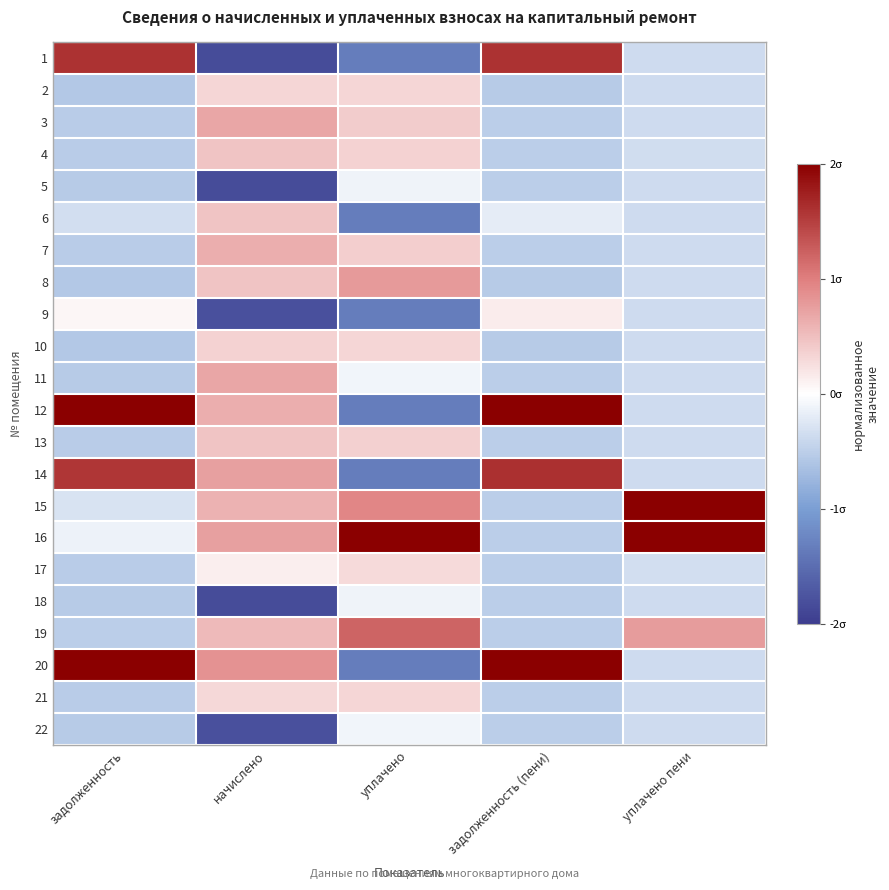

At уплачено, list the series in order from smallest to largest.

1, 6, 9, 12, 14, 20, 5, 18, 11, 22, 17, 21, 2, 10, 4, 13, 7, 3, 8, 15, 19, 16